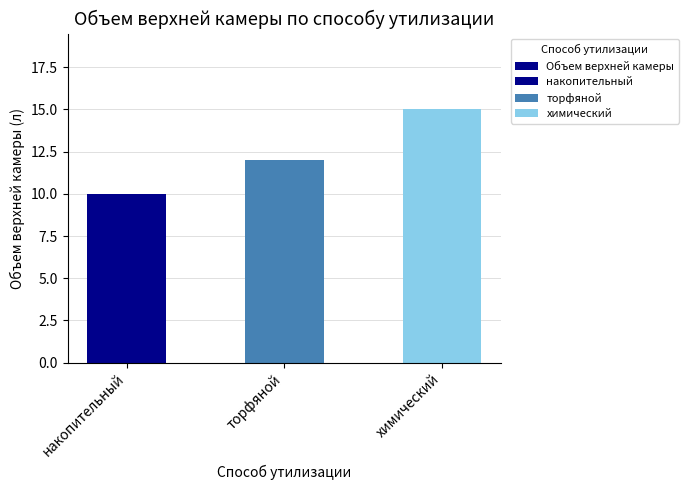

What is the average value?

12